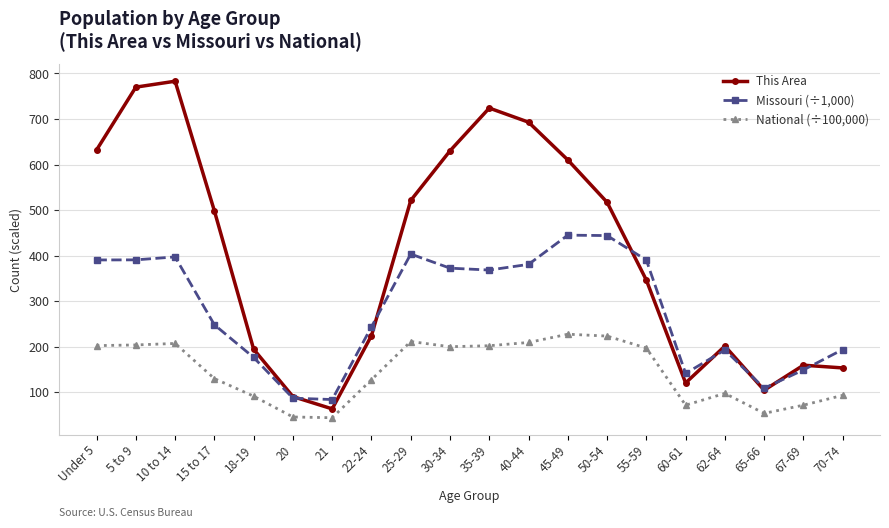

In National (÷100,000), how many points are lower than both neighbors (excluding endpoints)?

4